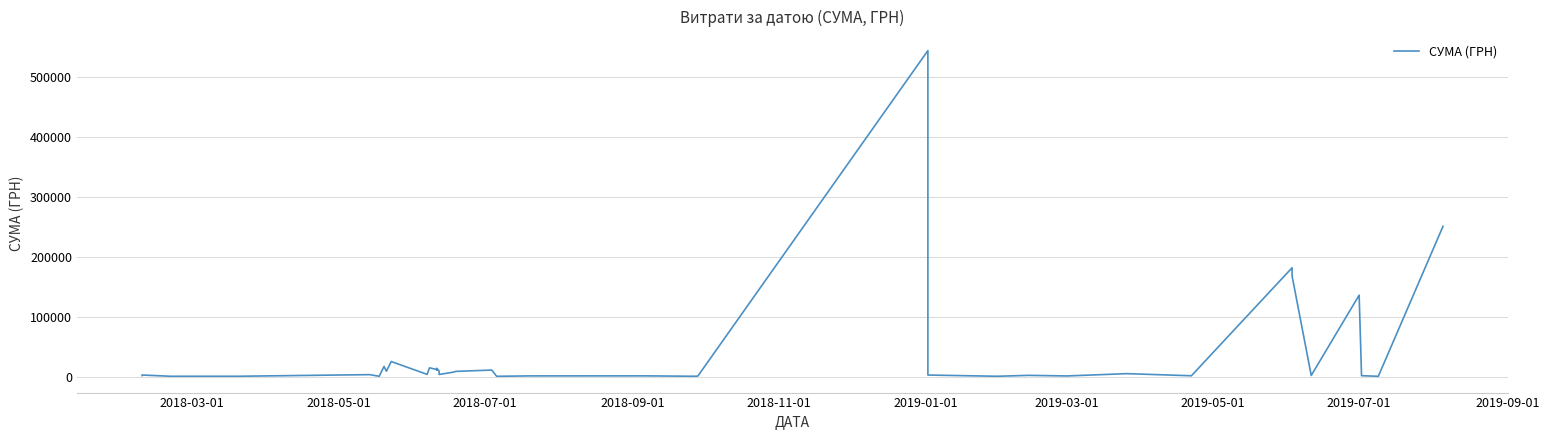

Reading left to right, list all the values displayed in this chart.

1833.0	2751.0	663.4	670.8	676.0	3388.3	675.0	17022.5	9100.0	25270.0	3805.0	14740.0	11938.5	11150.0	14060.0	9250.0	3669.0	7571.5	8840.0	11000.0	625.8	1284.0	1344.0	660.0	1048.8	543849.2	6863.2	2730.0	663.2	2189.0	1168.8	5029.2	1504.0	181627.8	168157.8	2000.0	135976.5	1617.2	610.3	250802.4